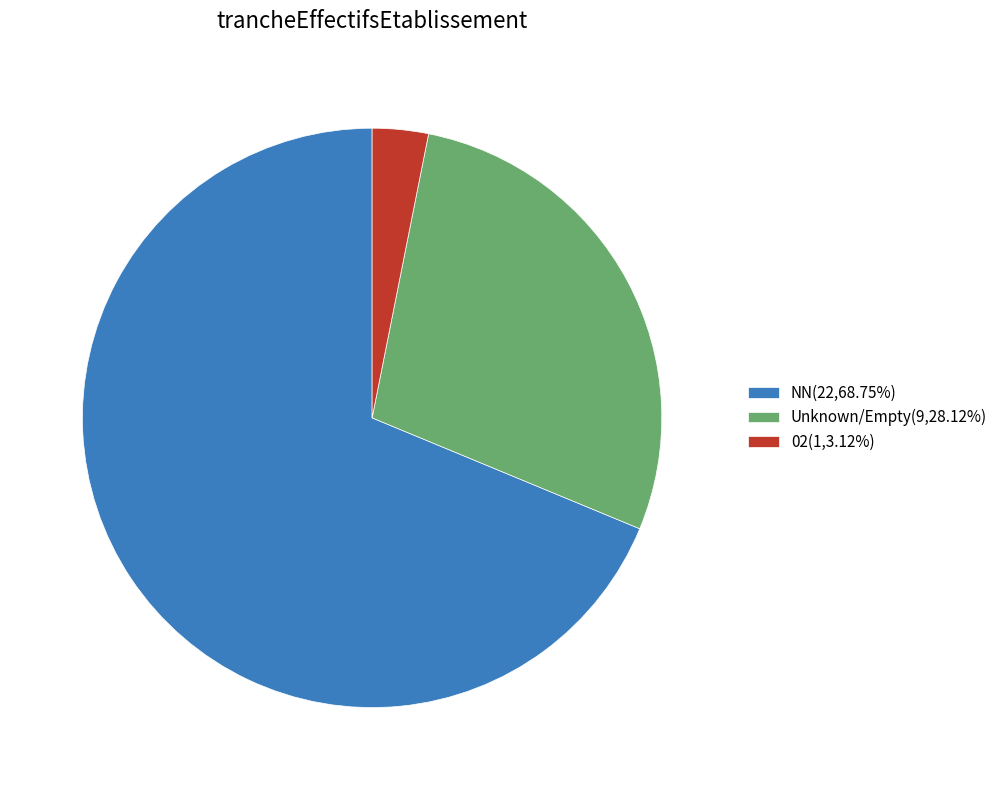

Does NN(22,68.75%) represent more than half of the total?

Yes